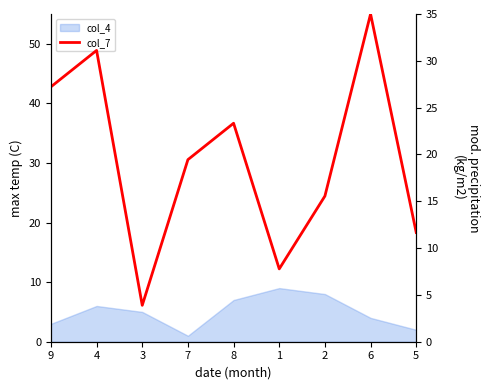

Does the chart have visible grid lines?

No